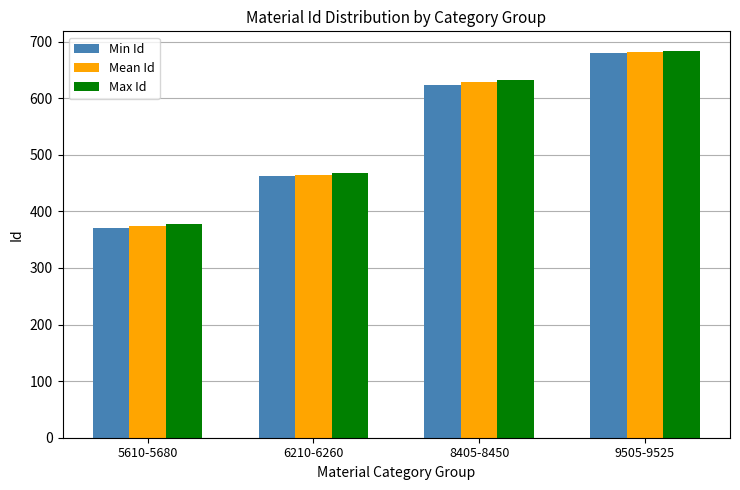

Is it true that Max Id equals 467.0 at 6210-6260?

True